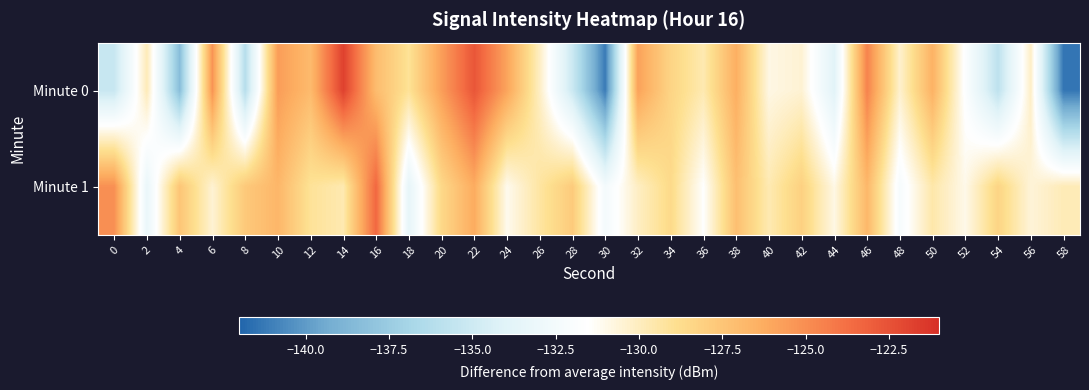

At 8, list the series in order from smallest to largest.

Minute 0, Minute 1